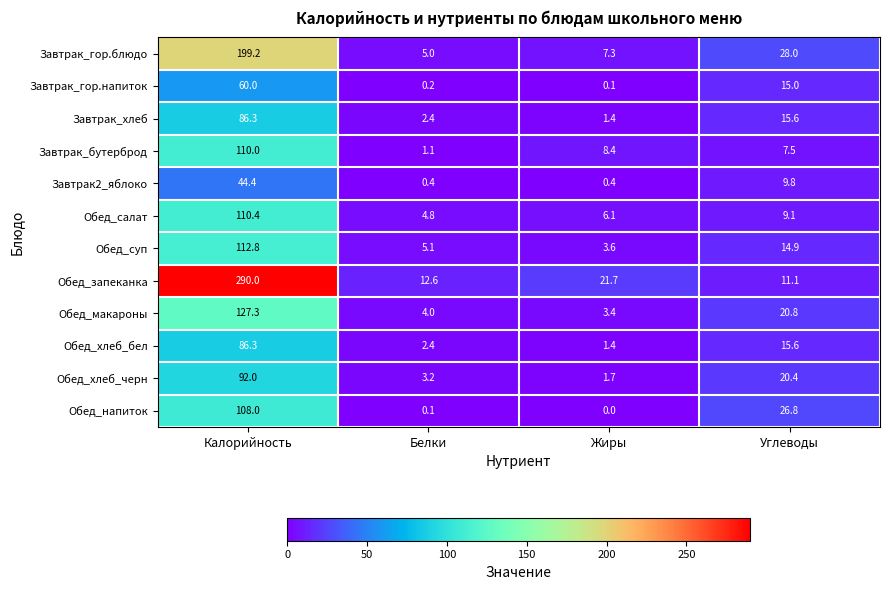

What is the approximate value of Обед_суп at Калорийность?

112.8